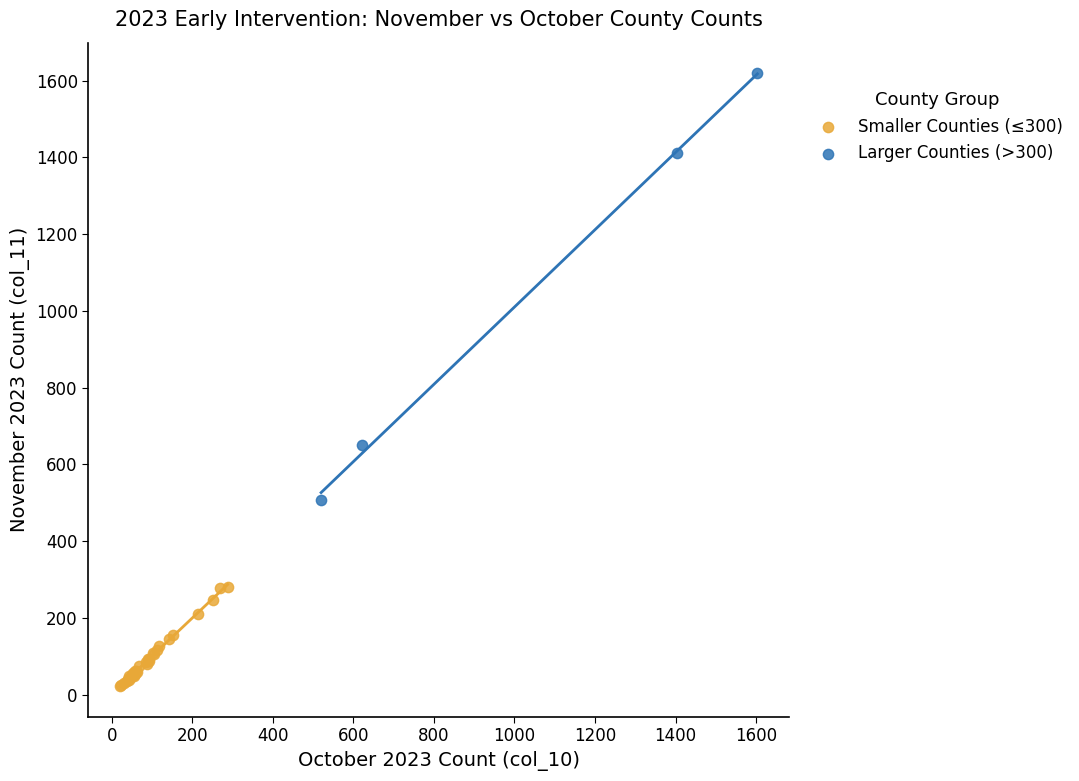

Which series contains the highest Y value?

Larger Counties (>300)